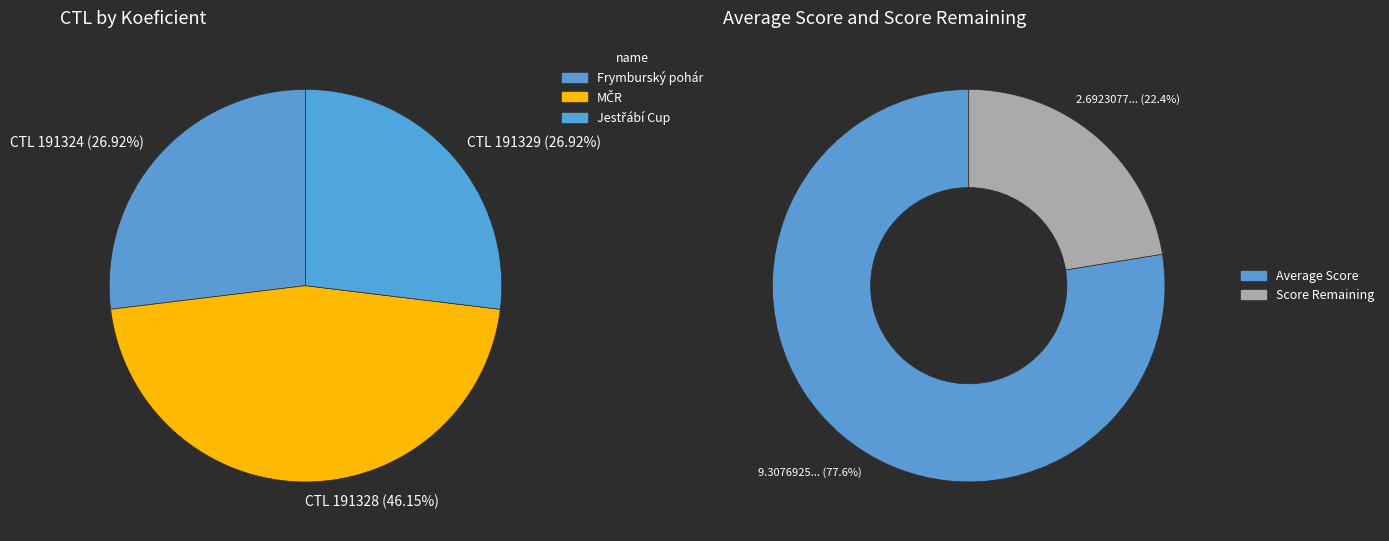

To the nearest percent, what percentage of the pie is 191328?

46%